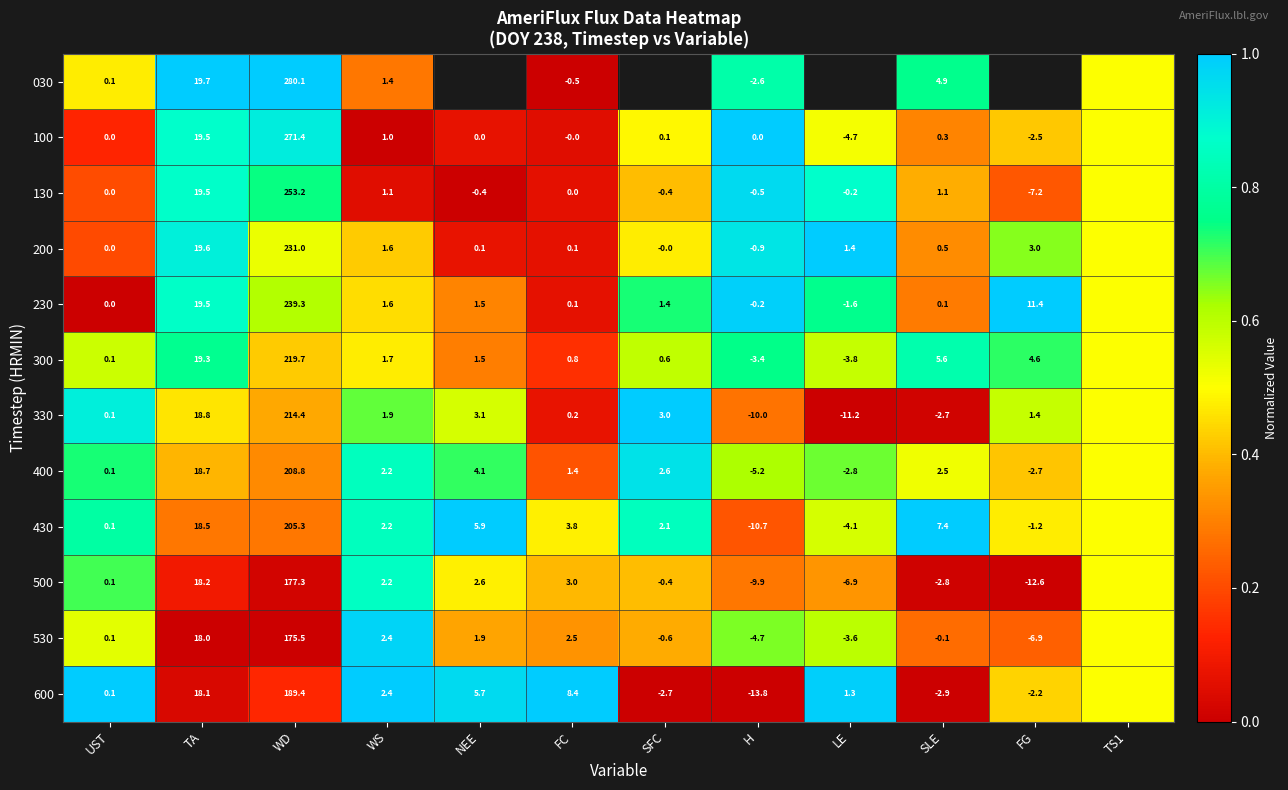

Is the value of 530 at SLE greater than the value of 300 at WS?

No